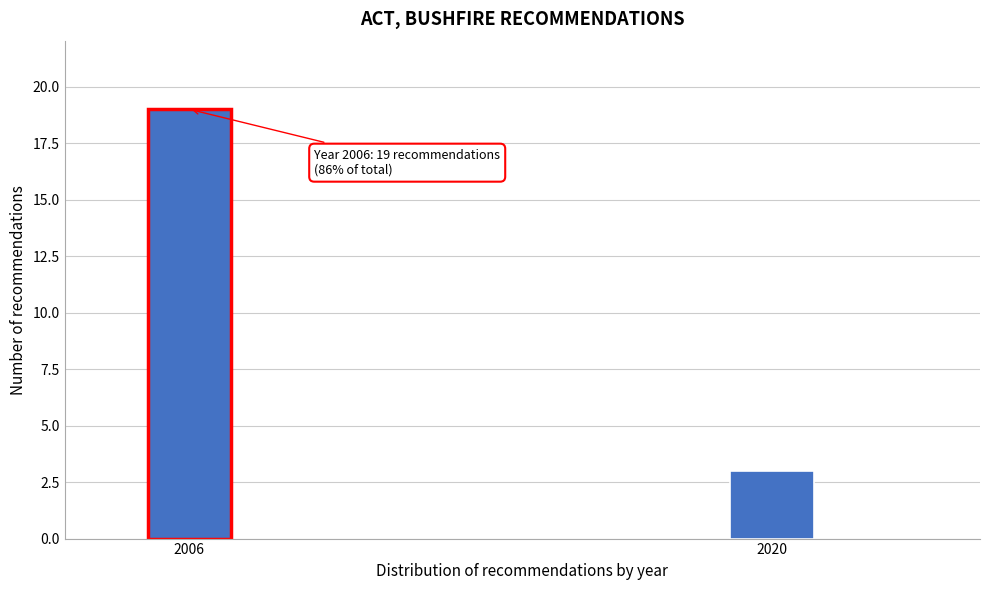

Reading right to left, list all the values displayed in this chart.

2020=3	2006=19